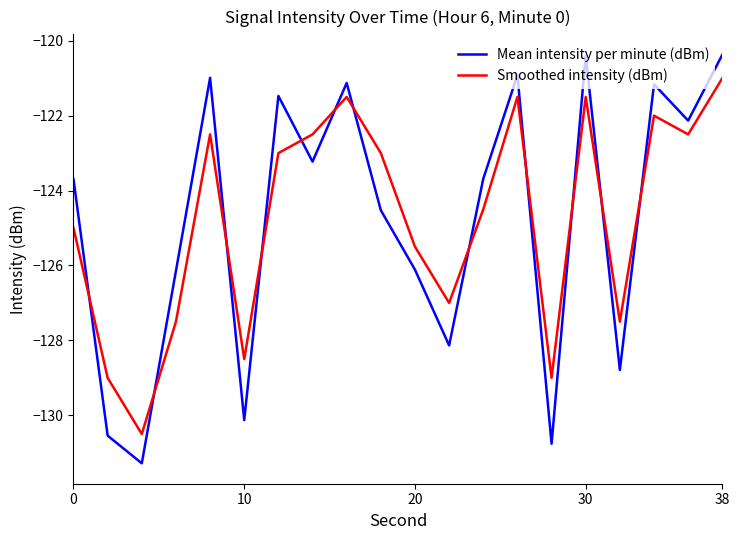

After their last crossing, which series has the higher values: Smoothed intensity (dBm) or Mean intensity per minute (dBm)?

Mean intensity per minute (dBm)